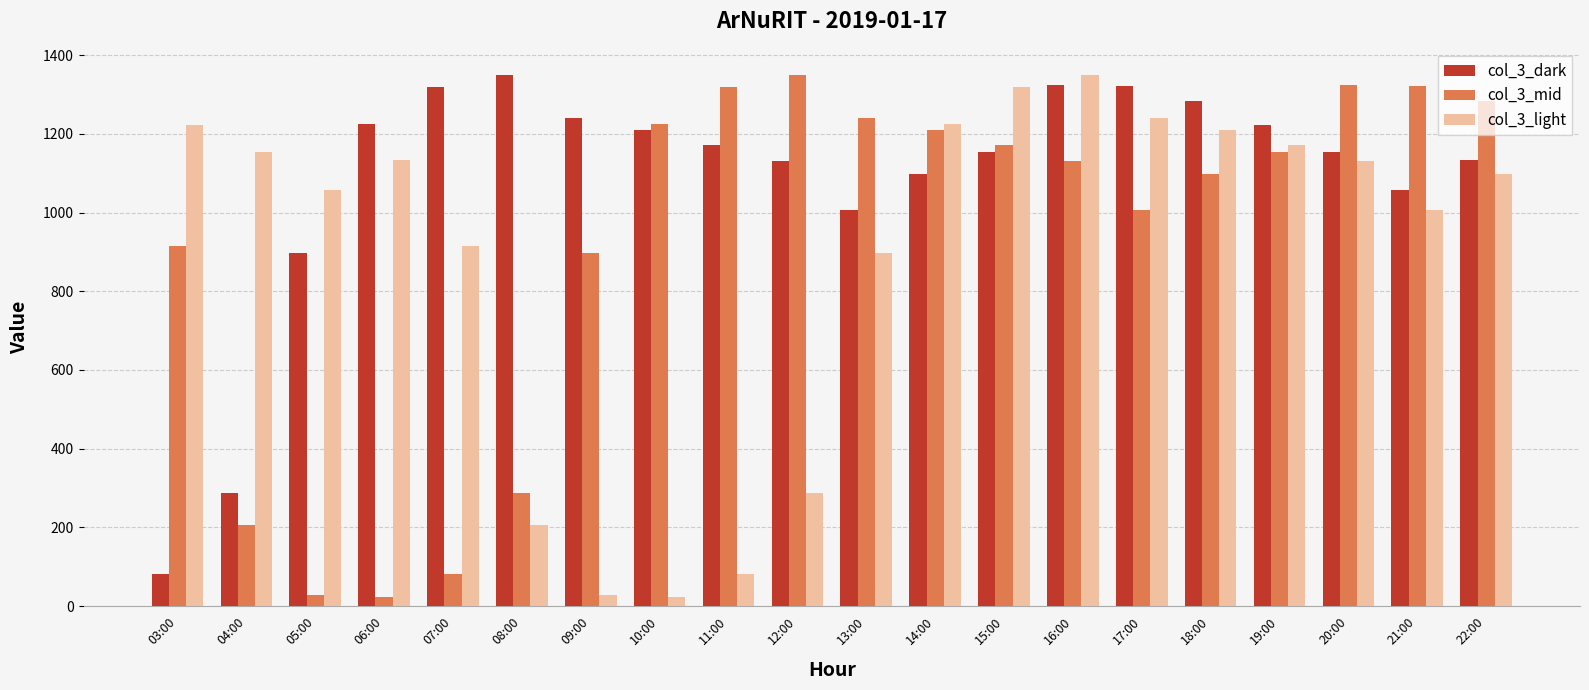

What is the label of the 14th bar from the left?

16:00